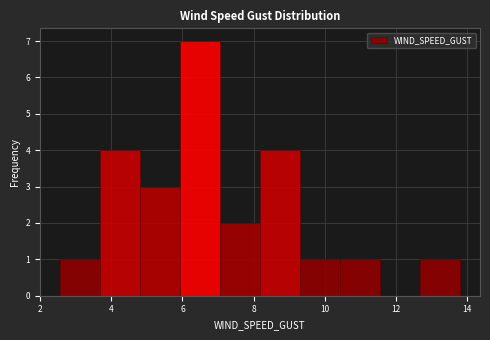

Reading left to right, transcribe this chart: for each bar, give the range it covers on the x-axis and its height. Neither the bar edges nor the heights are printed on the chart, so give them approximately, as read against the axes.

2.6 to 3.6: 1
3.6 to 4.8: 4
4.8 to 6.0: 3
6.0 to 7.0: 7
7.0 to 8.2: 2
8.2 to 9.4: 4
9.4 to 10.4: 1
10.4 to 11.6: 1
11.6 to 12.6: 0
12.6 to 13.8: 1